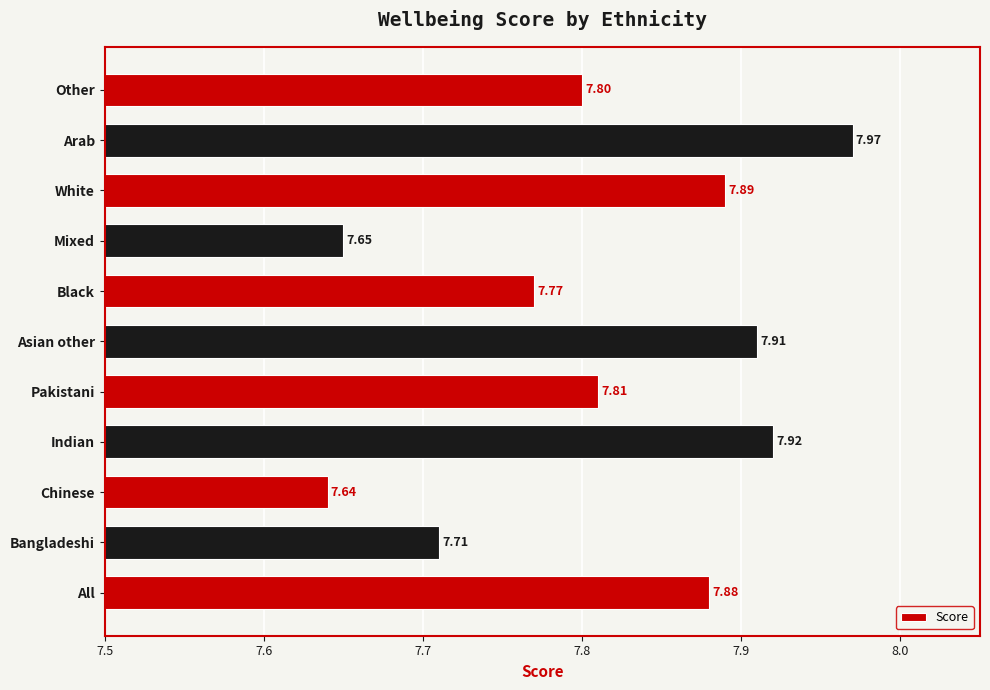

Are the bars grouped side by side (vs. stacked)?

No